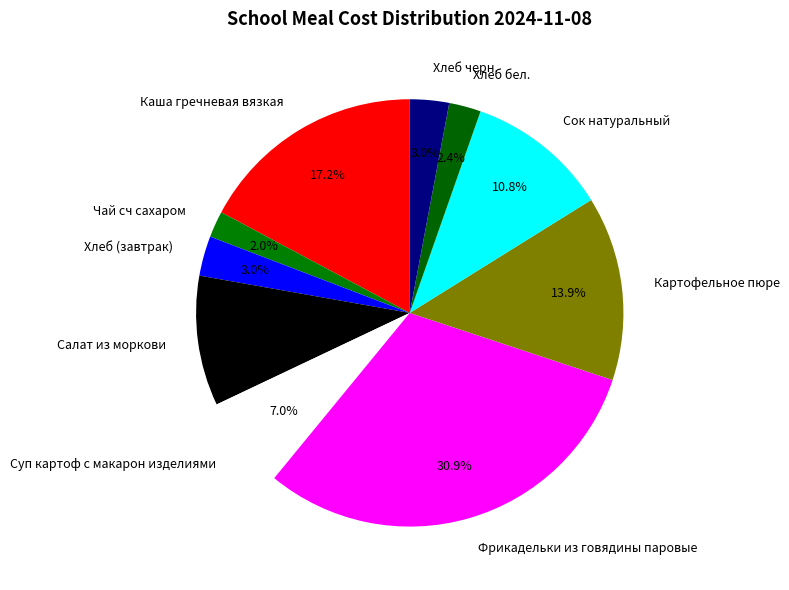

How many slices are in this pie chart?

10